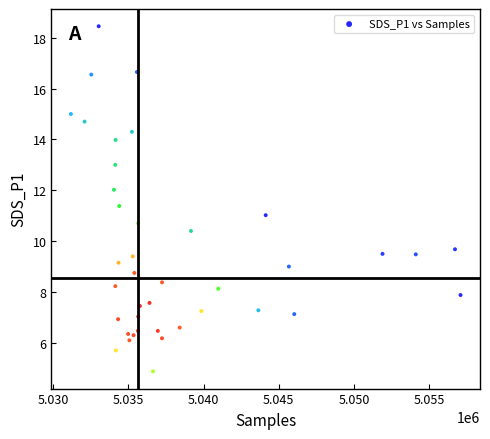

What is the range of X values (max minus min)?

25924.0